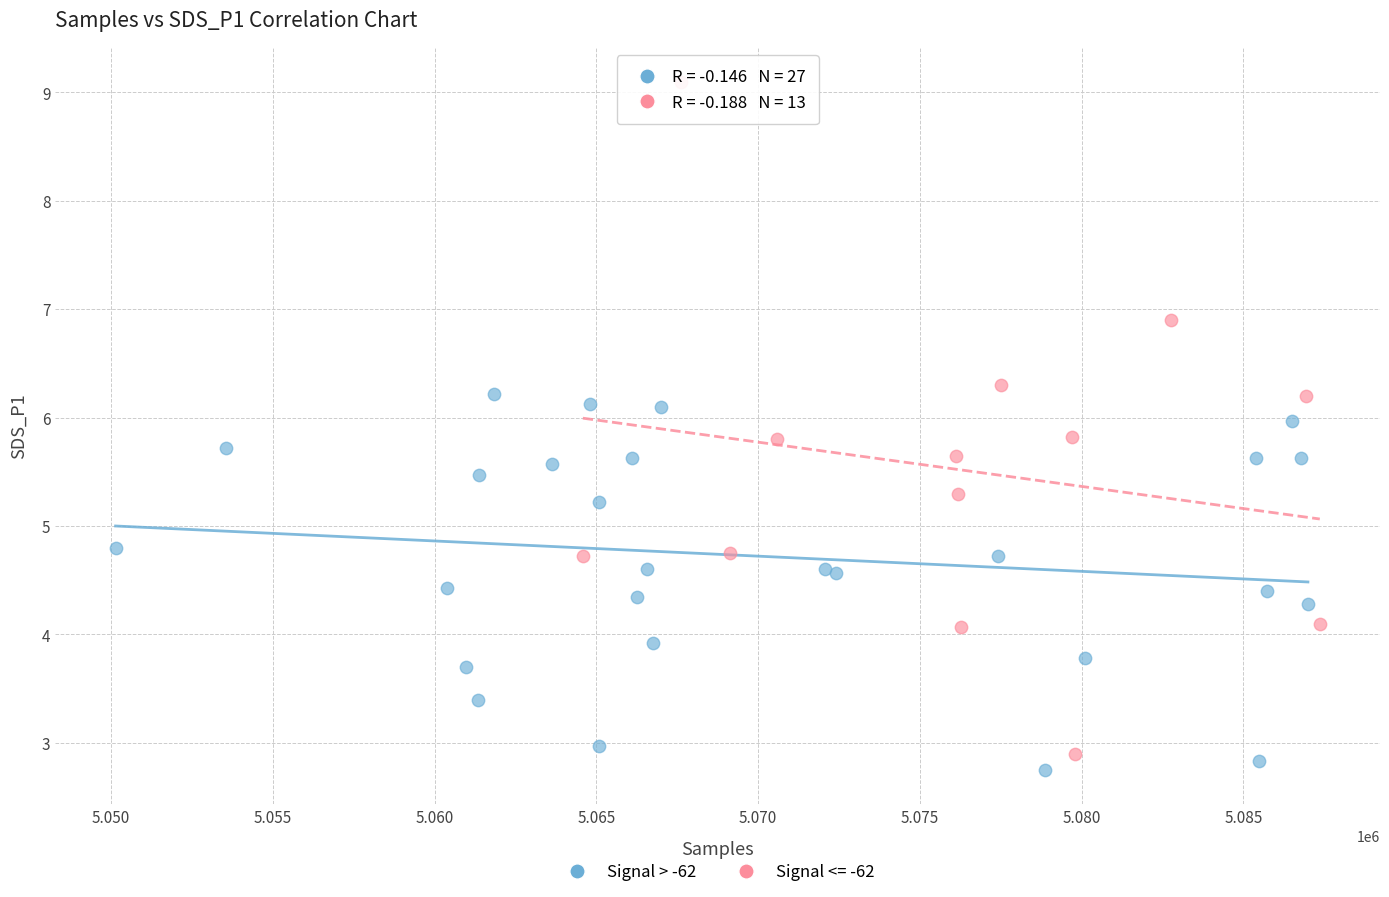

Which series contains the highest Y value?

Signal <= -62